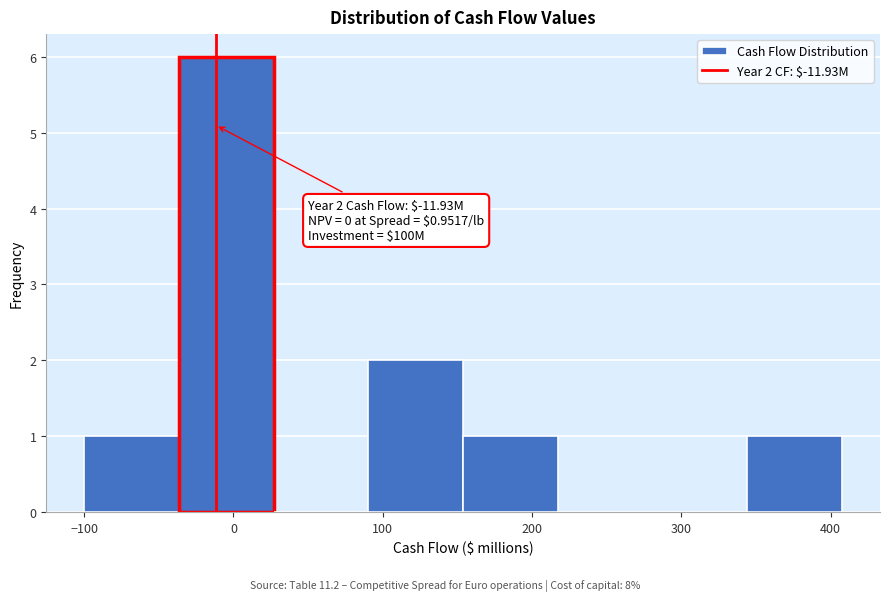

Over which range of the x-axis is the bar tallest?

-40 to 30